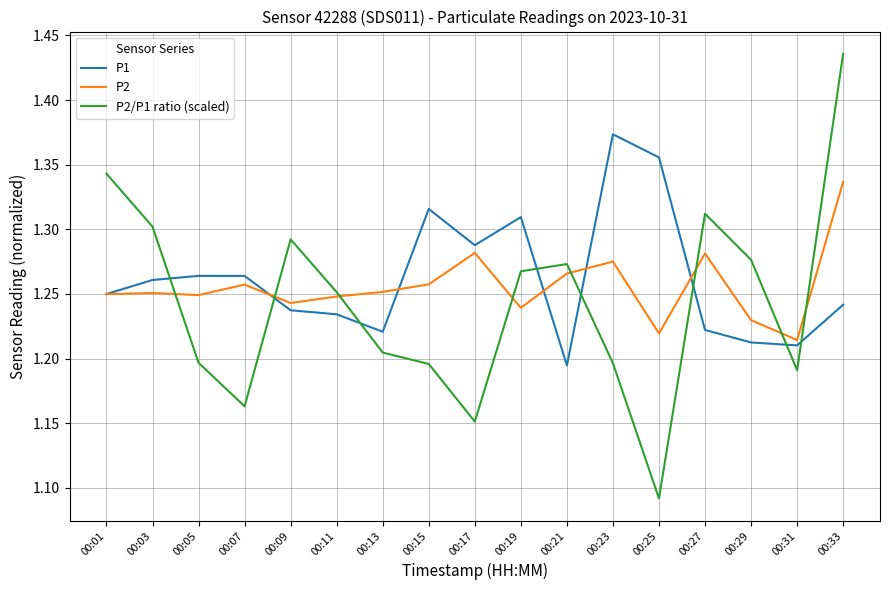

List the series in order of their peak value, highest first.

P2/P1 ratio (scaled), P1, P2